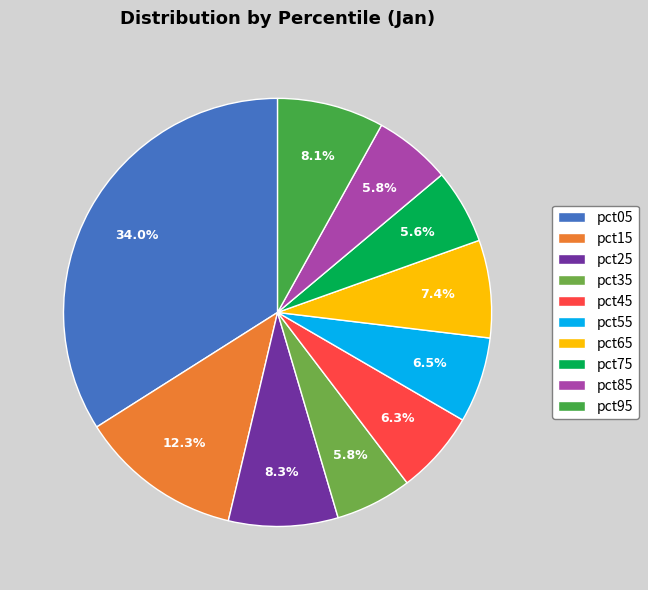

Combined, do pct15 and pct75 account for over 50%?

No